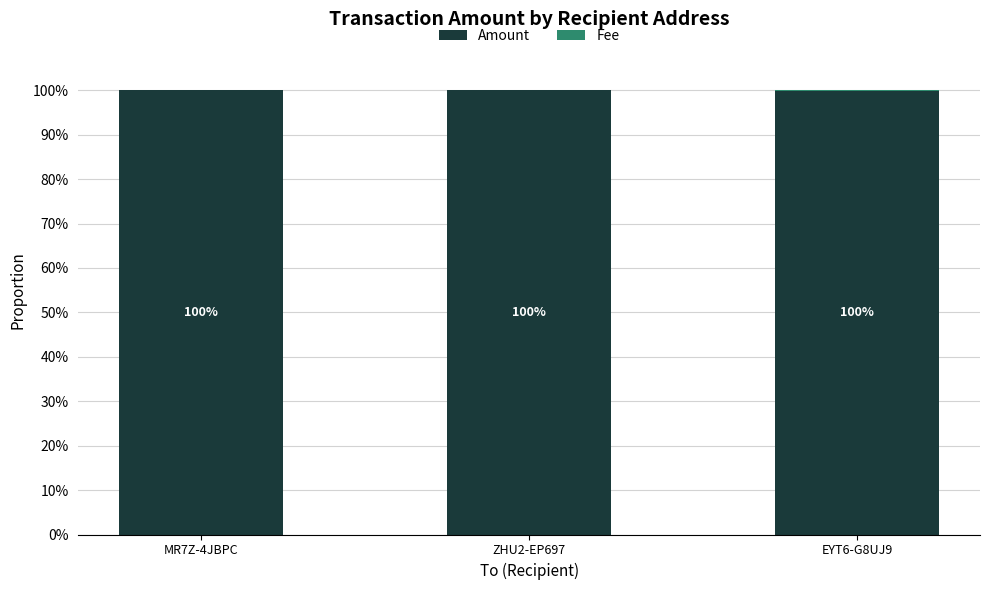

What is the total value across all series at ZHU2-EP697?

100.0